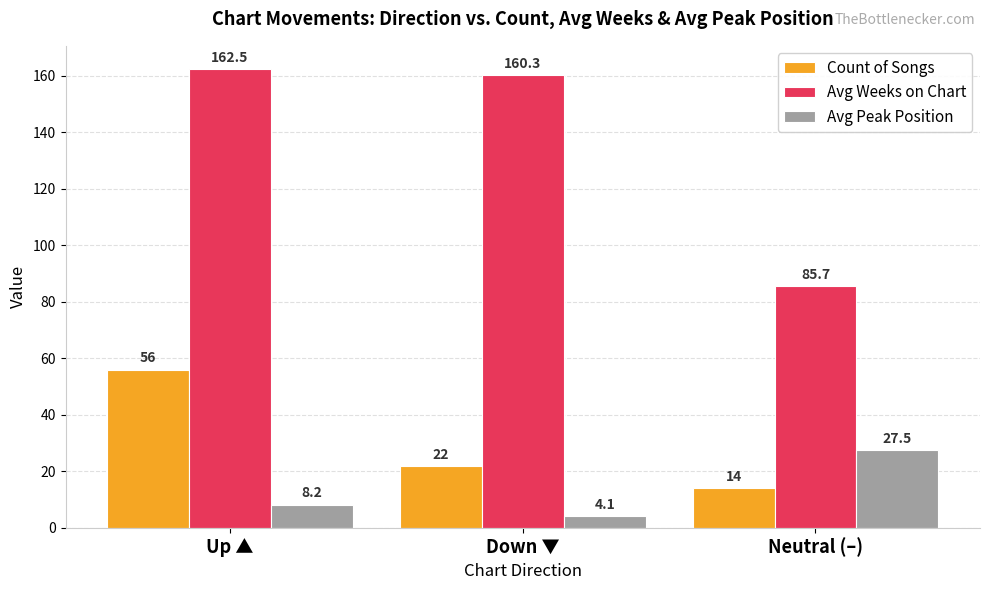

What is the difference between the second highest and minimum values in the Avg Peak Position series?

4.1